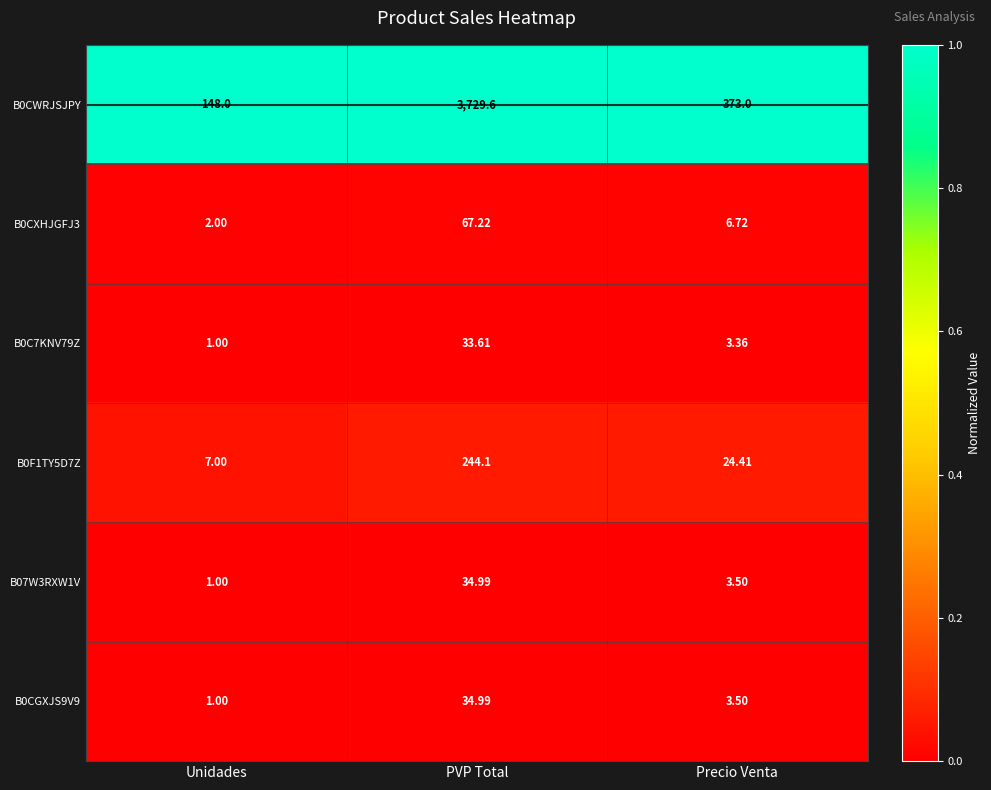

Rank the categories by B0F1TY5D7Z value from lowest to highest.

Unidades, Precio Venta, PVP Total